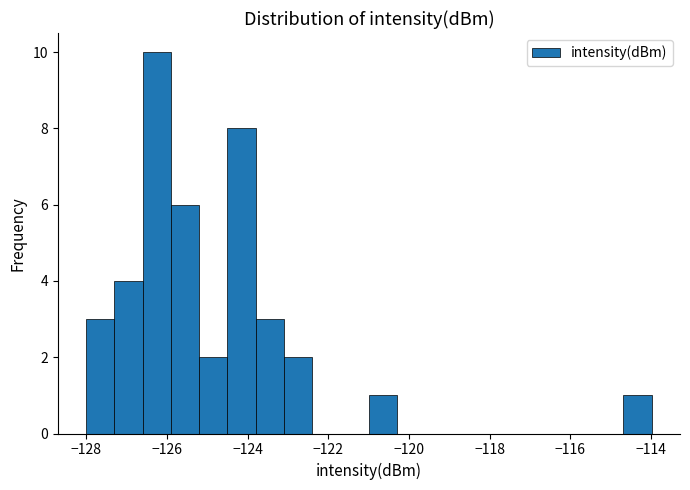

Read against the x-axis, roughly where is the centre of the tallest bar?

-126.2